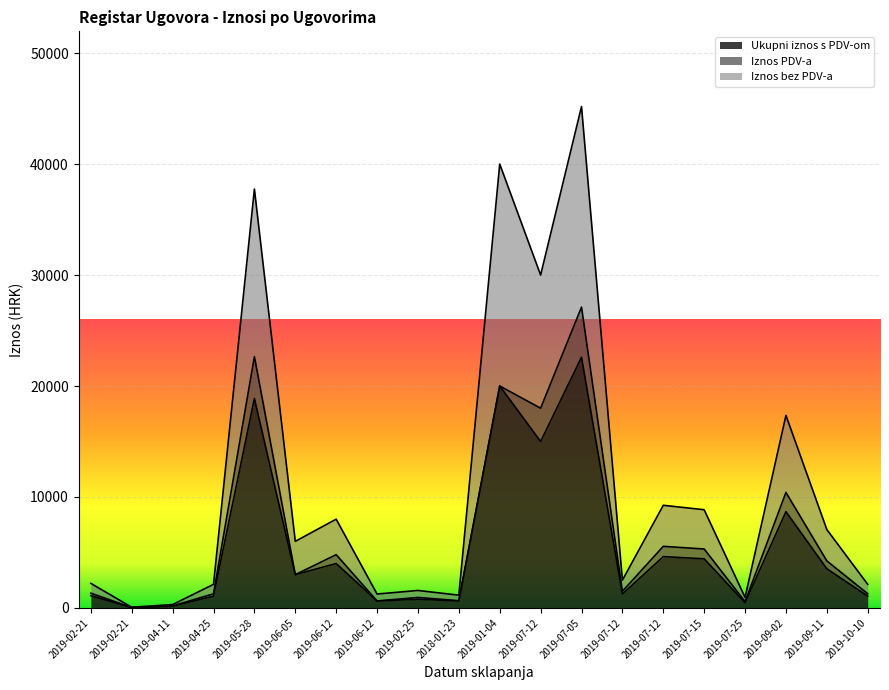

True or false: Iznos bez PDV-a and Ukupni iznos s PDV-om cross at least once.

False